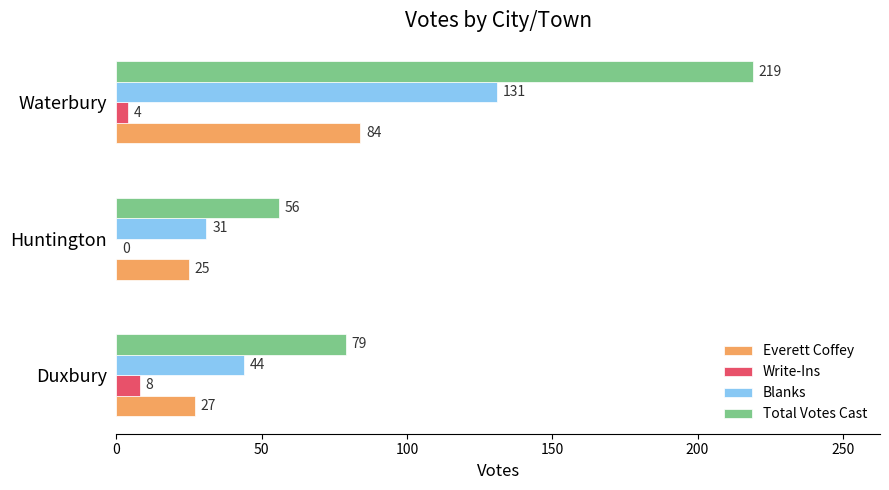

At which label does Write-Ins reach its peak?

Duxbury